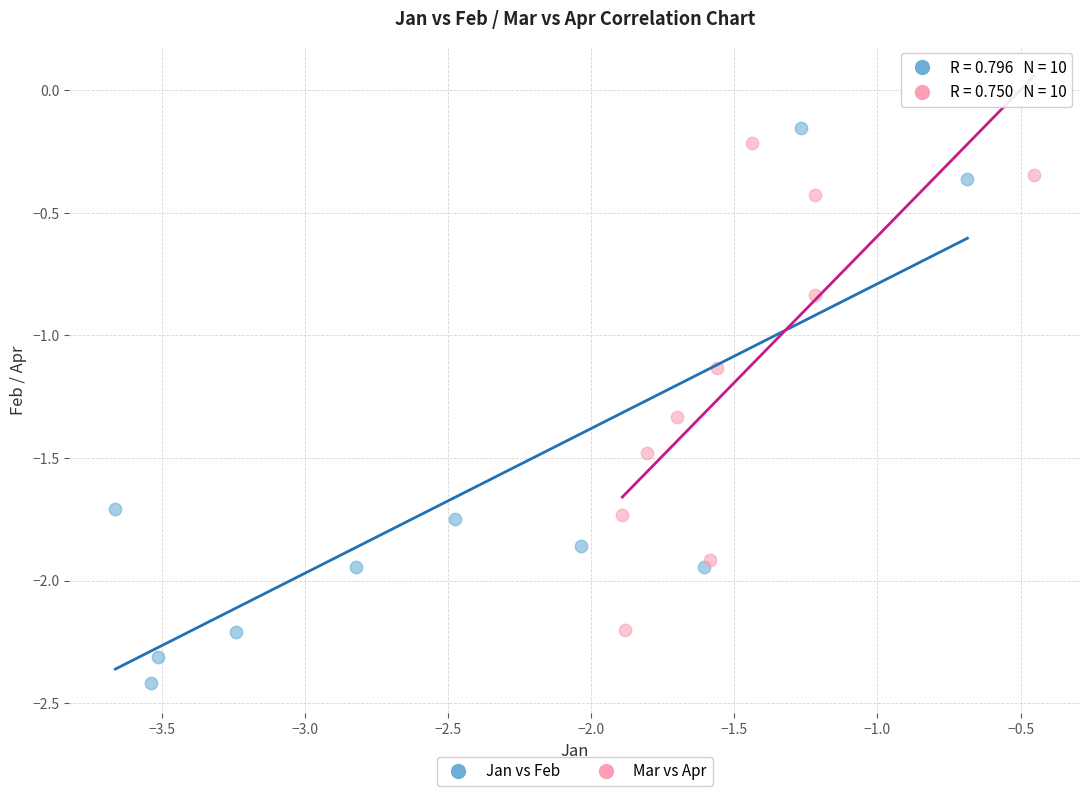

Which series contains the lowest Y value?

Jan vs Feb